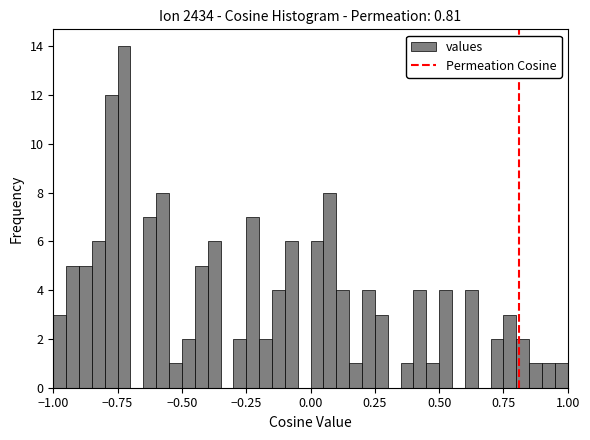

Read against the x-axis, roughly where is the centre of the tallest bar?

-0.70